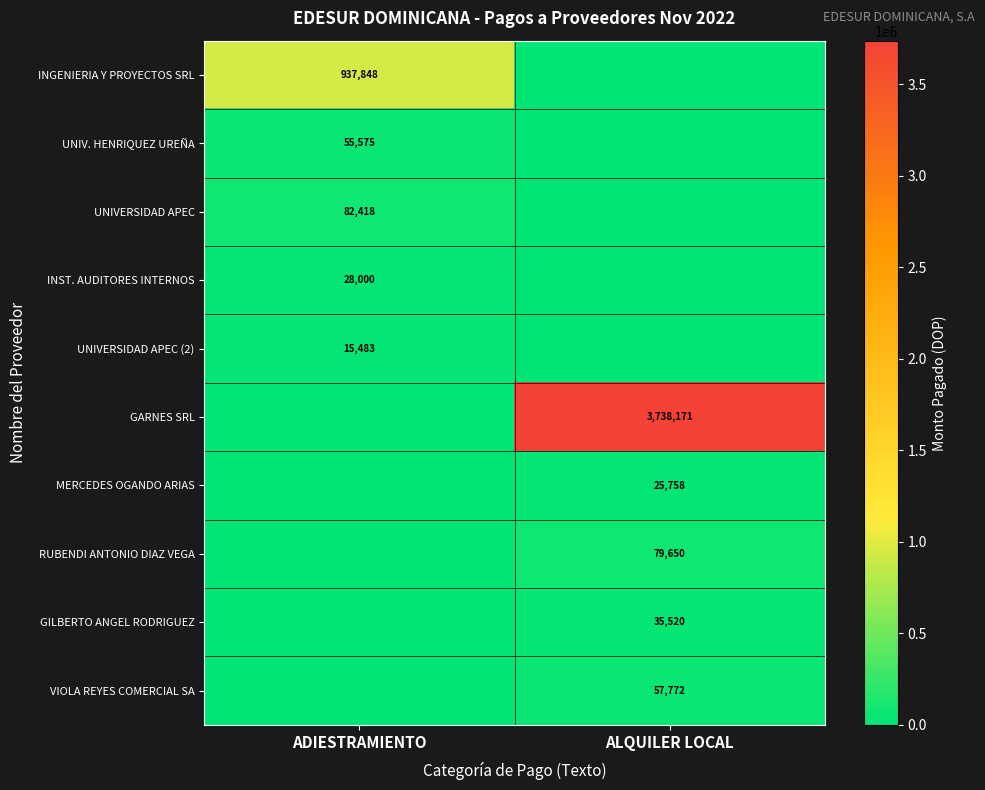

Is it true that VIOLA REYES COMERCIAL SA equals 57772 at ALQUILER LOCAL?

True